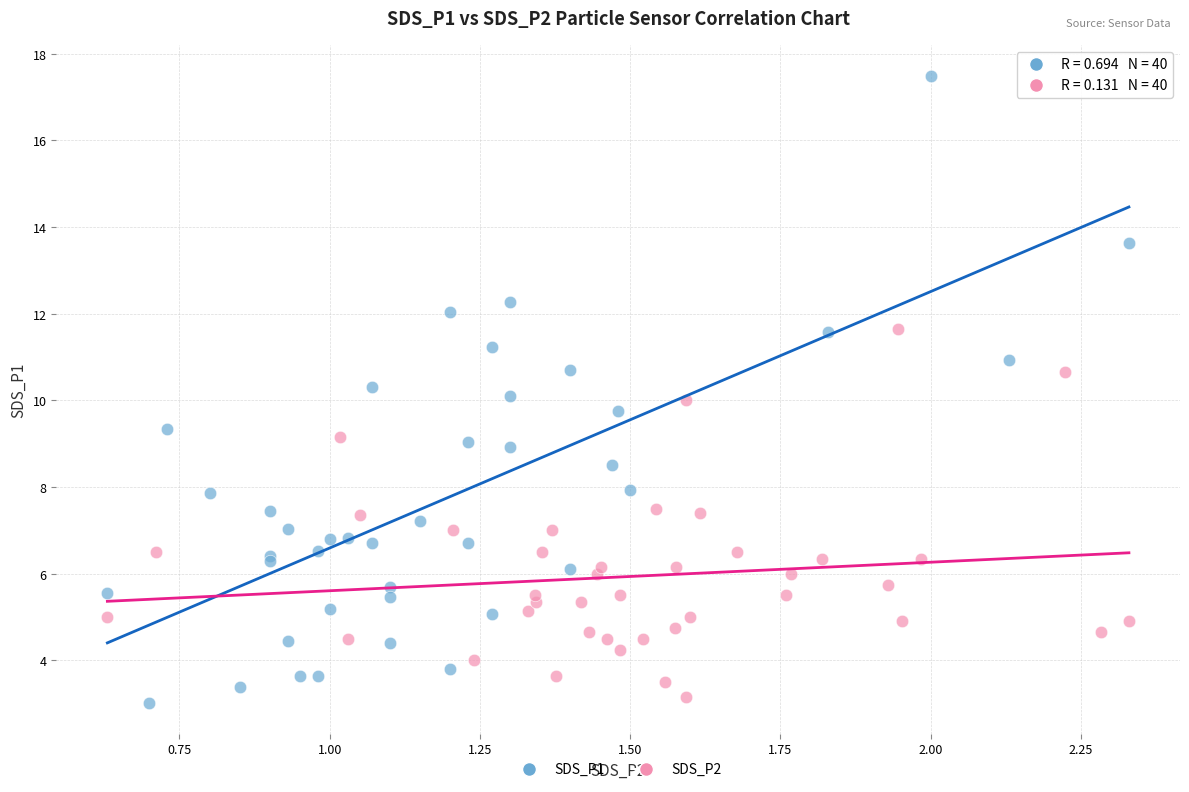

What are all the series names shown in the legend?

SDS_P1, SDS_P2